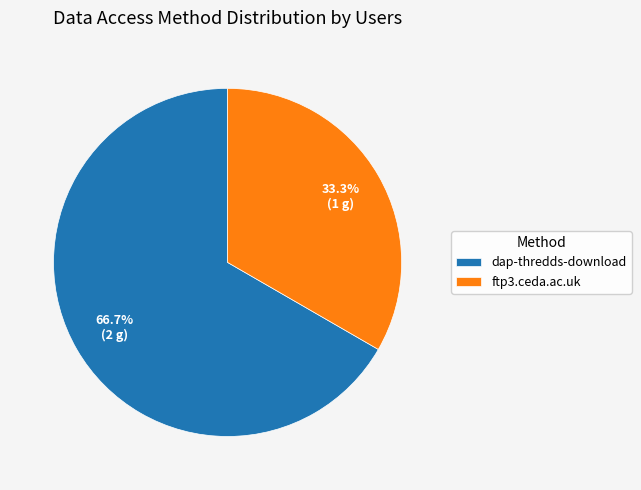

Which category has the smallest portion of the pie?

ftp3.ceda.ac.uk